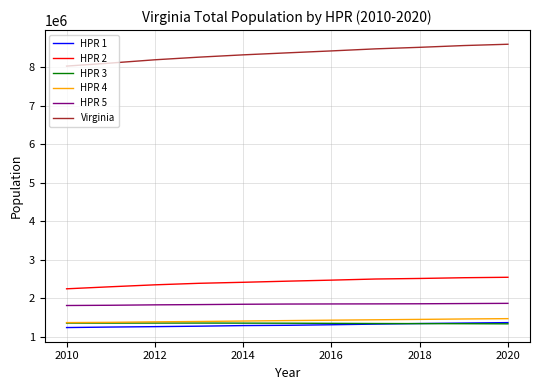

Which series has the largest range (max minus min)?

Virginia